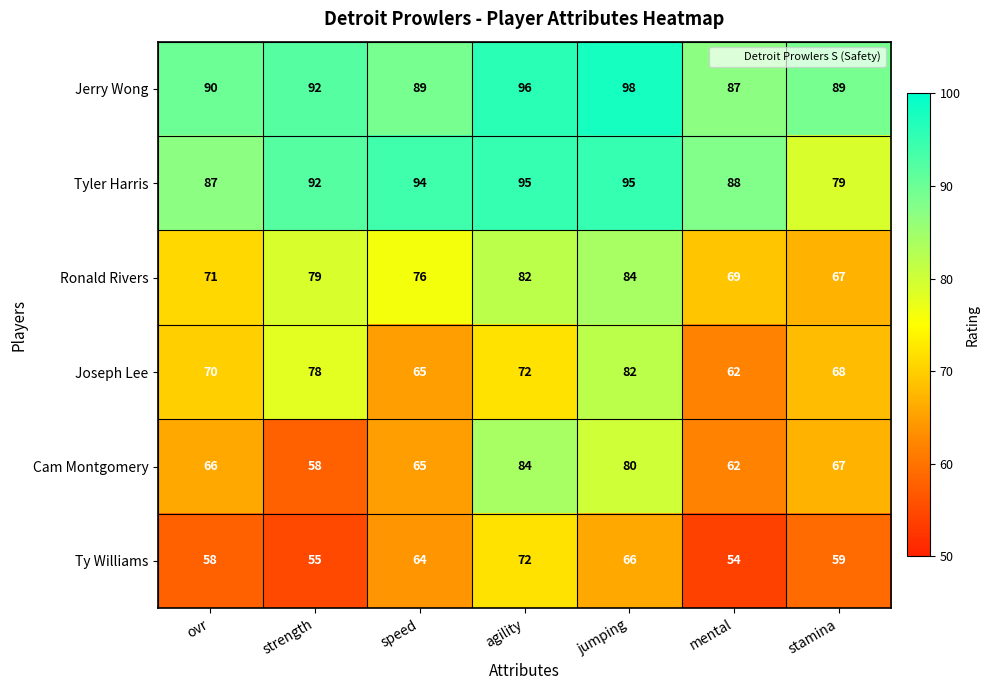

What is the difference between the Joseph Lee values at mental and stamina?

6